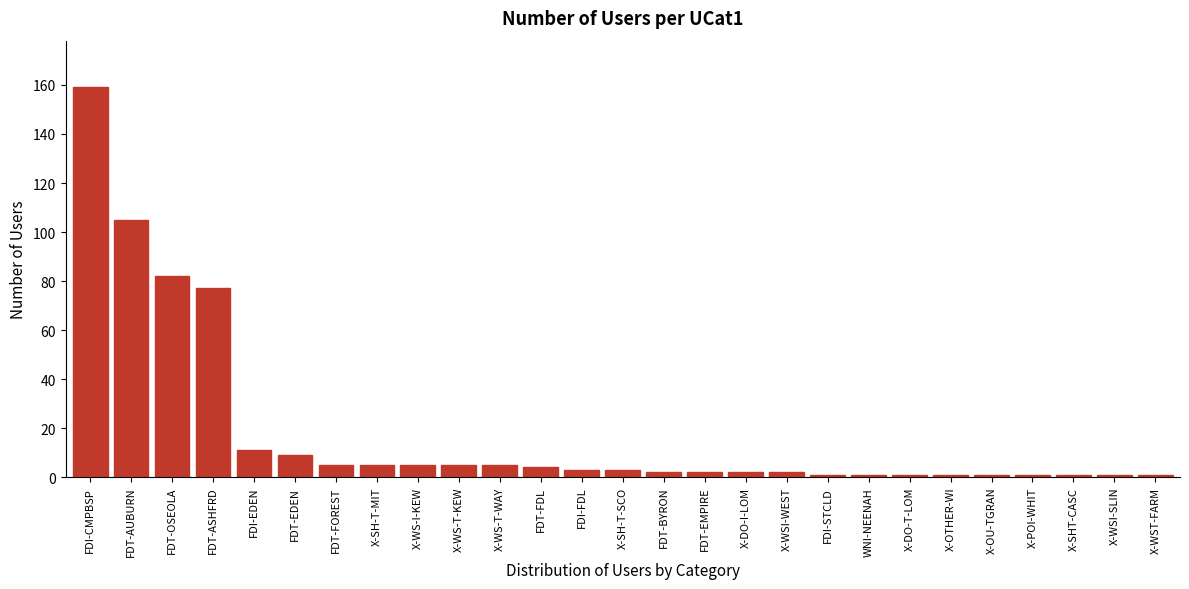

Reading left to right, what are all the values shown in this chart?

159	105	82	77	11	9	5	5	5	5	5	4	3	3	2	2	2	2	1	1	1	1	1	1	1	1	1